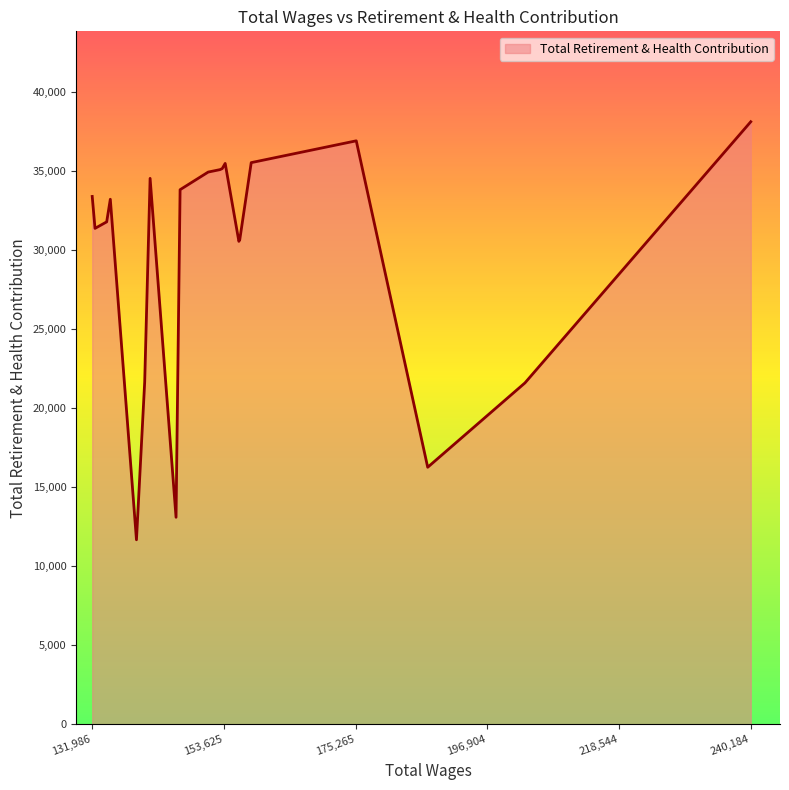

What is the maximum value shown in the chart?

38113